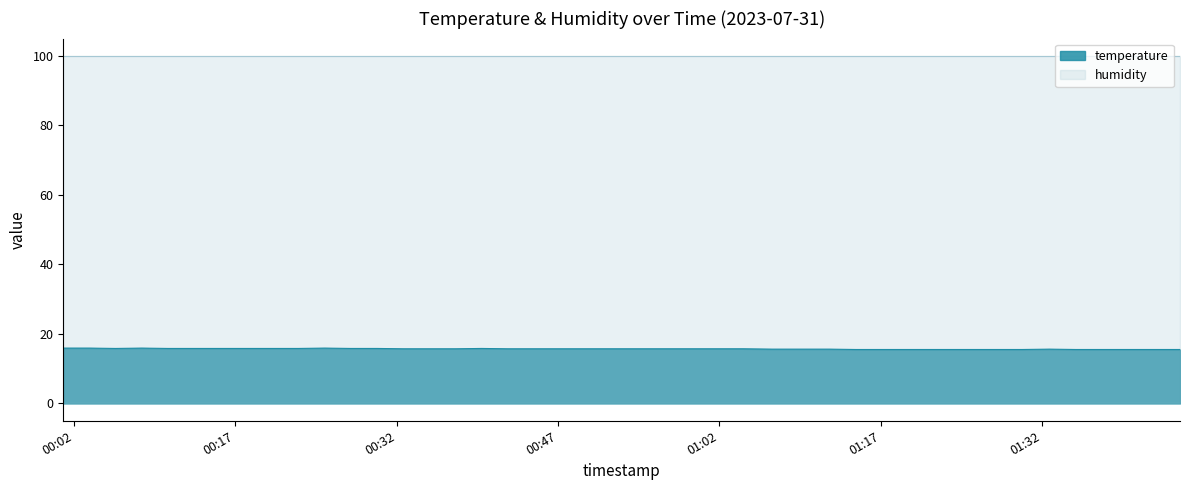

What is the difference between the second highest and minimum values?

0.4